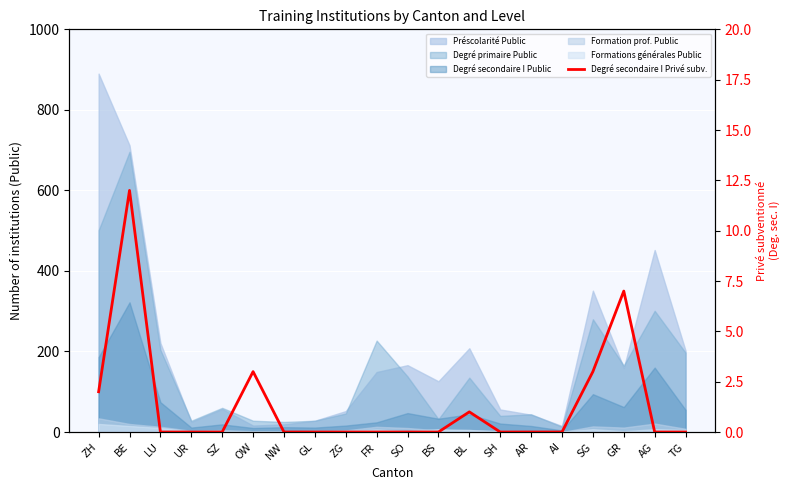

What is the ratio of the value at OW to the value at BL?

3.0